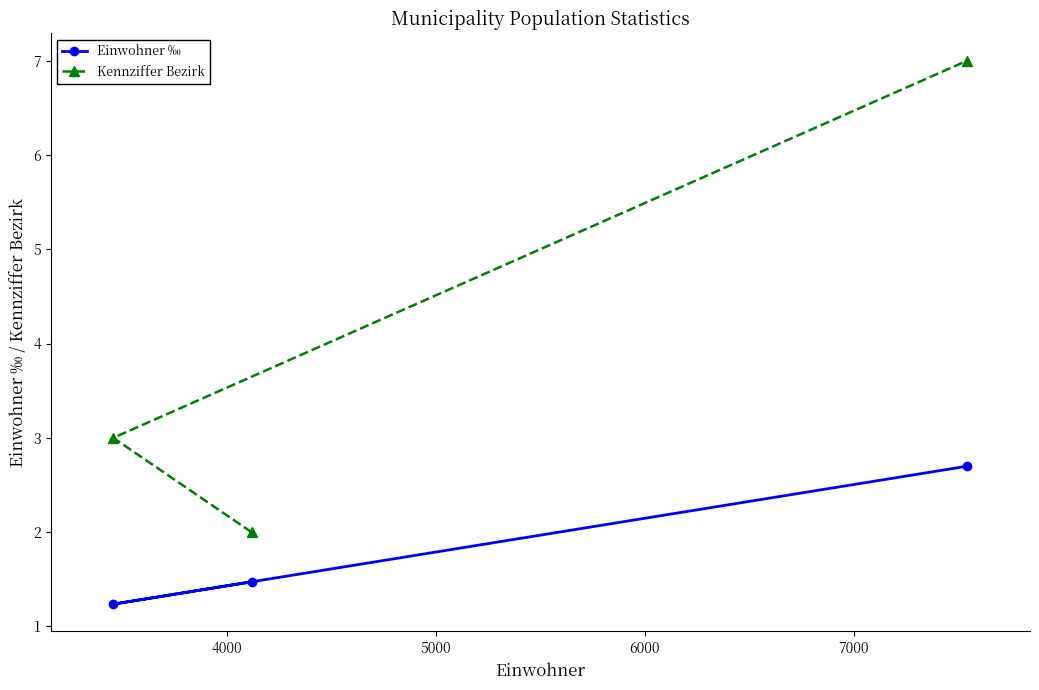

What is the value of the Kennziffer Bezirk point at the 1st from the left?

3.0